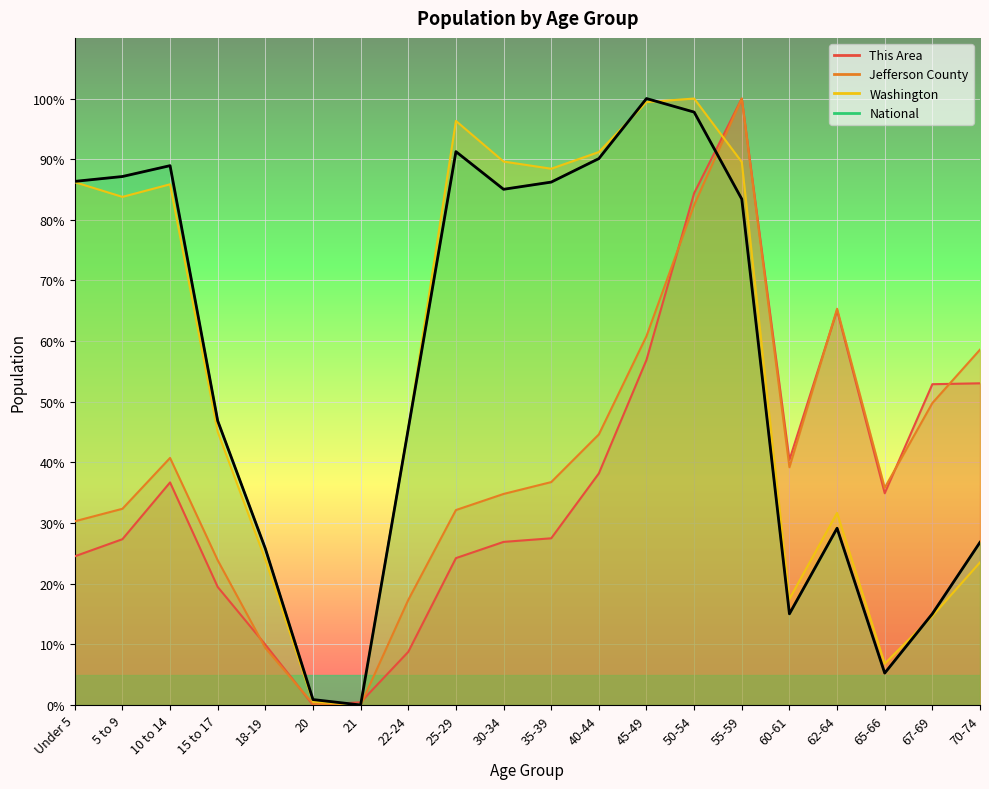

At which category does National reach its first local valley?

21